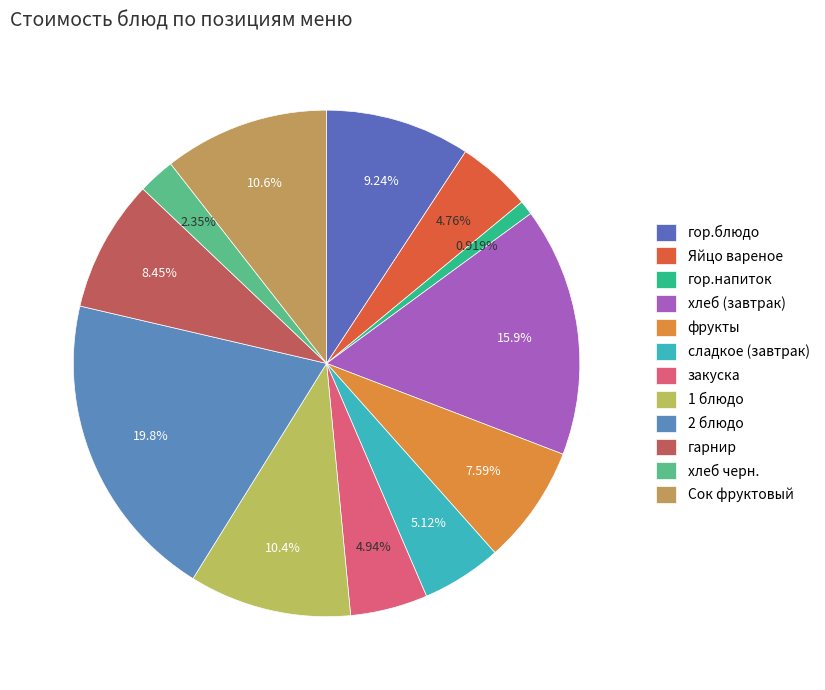

How many slices are in this pie chart?

12